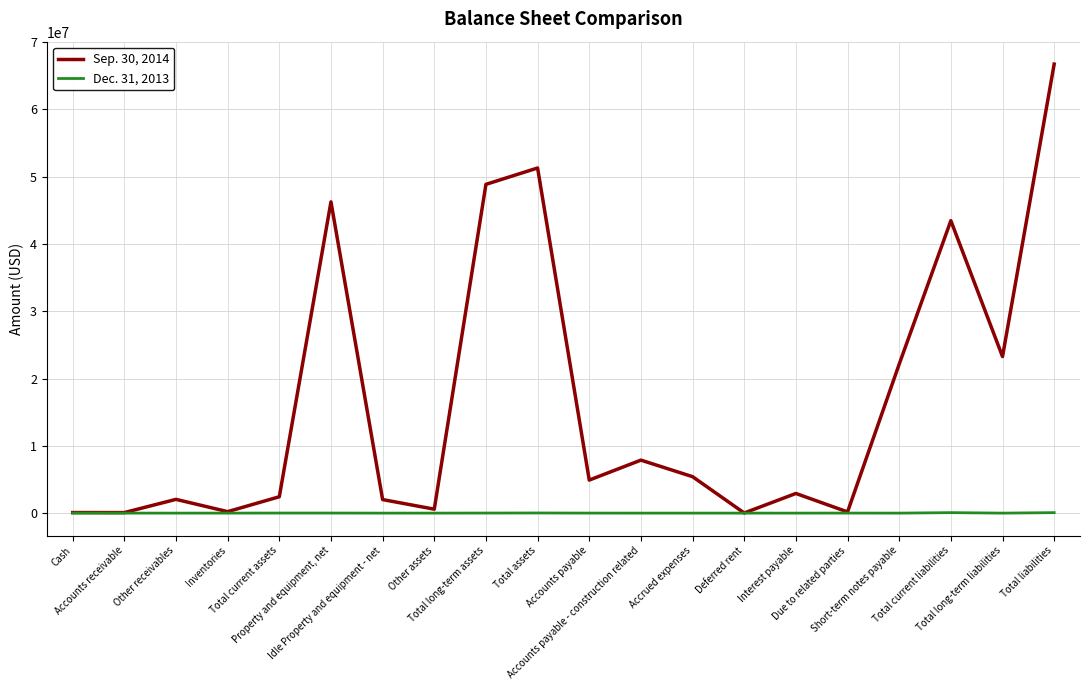

What are all the series names shown in the legend?

Sep. 30, 2014, Dec. 31, 2013